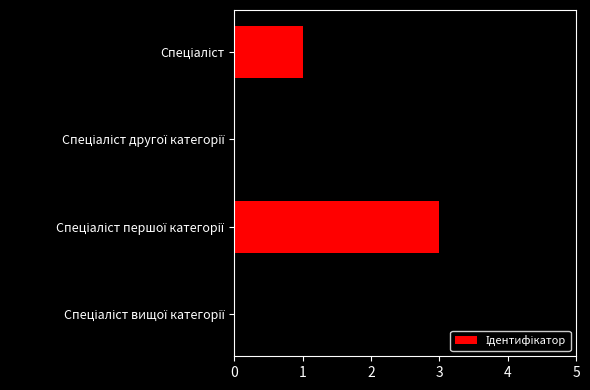

What is the sum of all values?

10